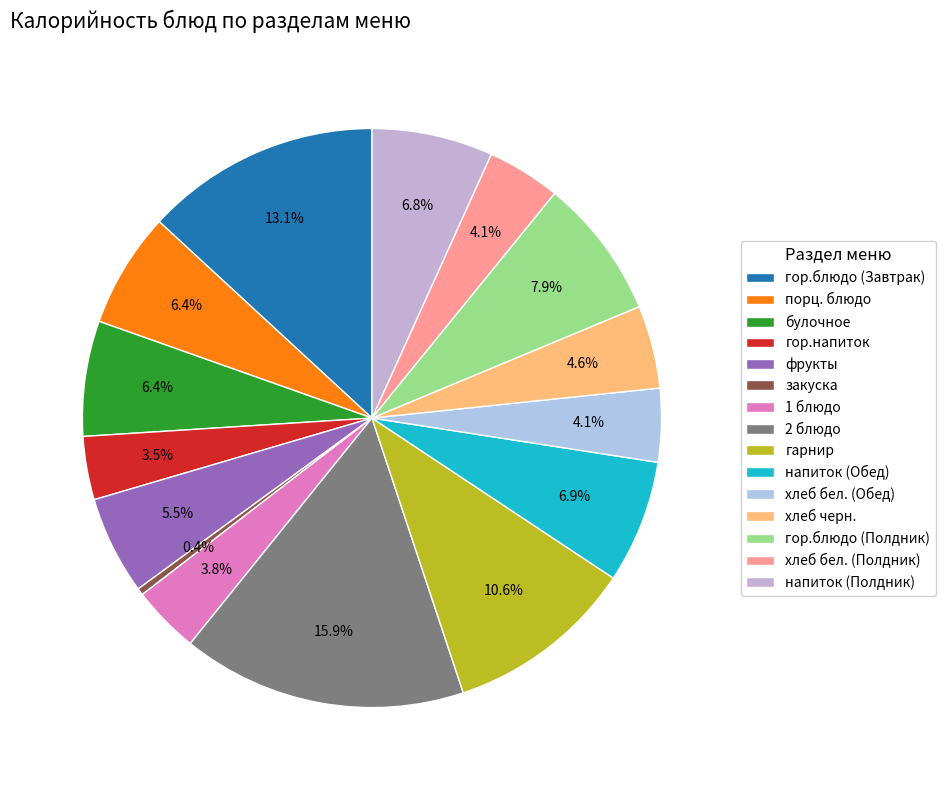

Between гор.напиток and закуска, which is larger?

гор.напиток